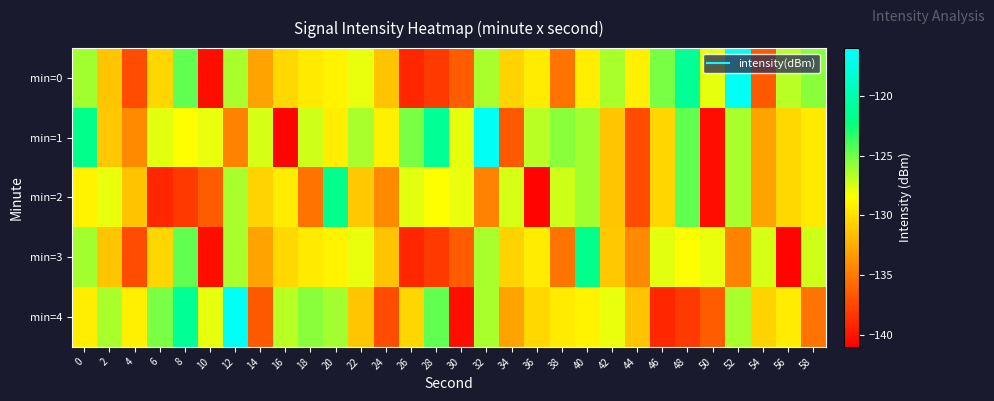

Count the number of data series in this chart.

5